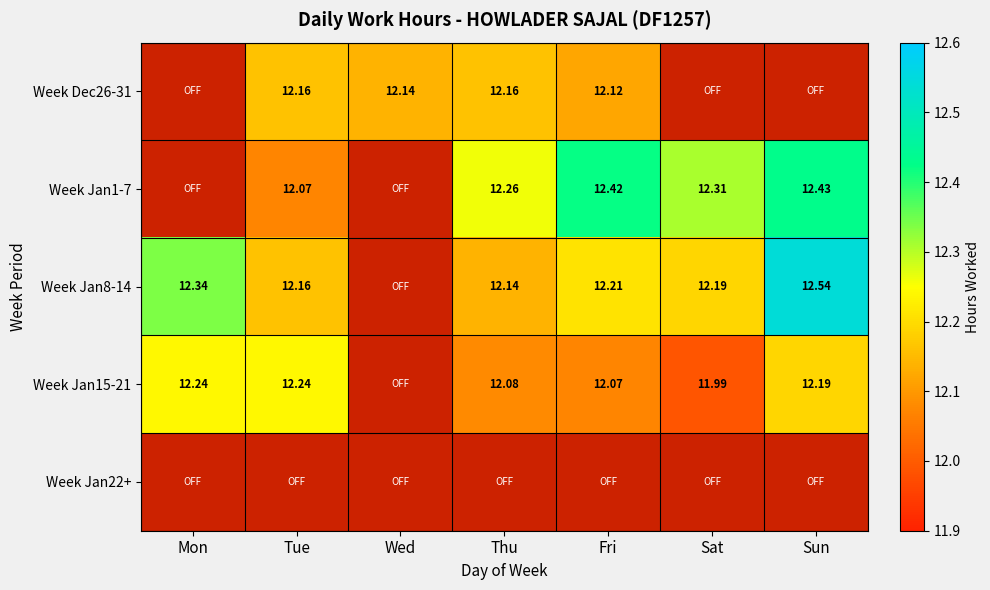

Is the value of Week Jan1-7 at Tue greater than the value of Week Dec26-31 at Wed?

No